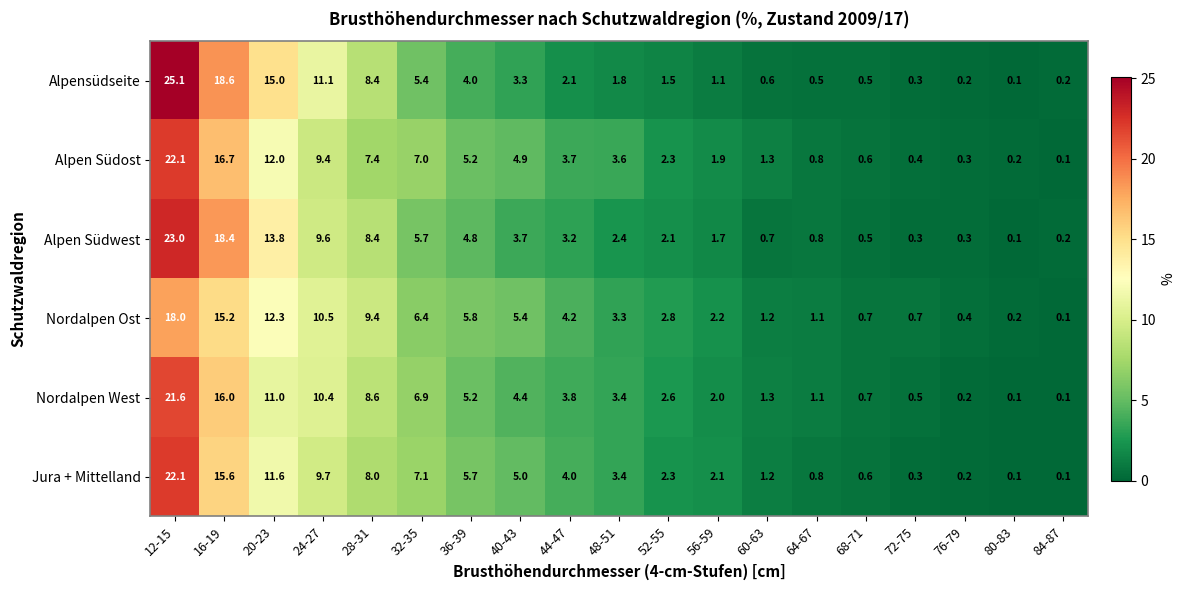

What is the average value of the Alpen Südost series?

5.3